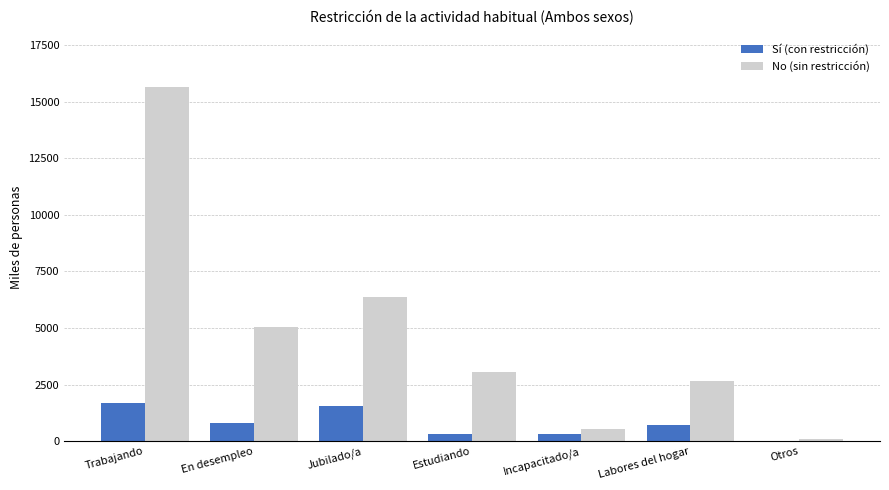

Which series changed the most between En desempleo and Labores del hogar?

No (sin restricción)